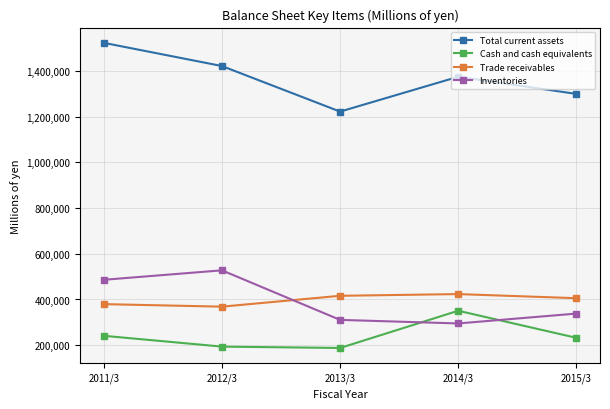

What is the label of the 3rd point from the left?

2013/3